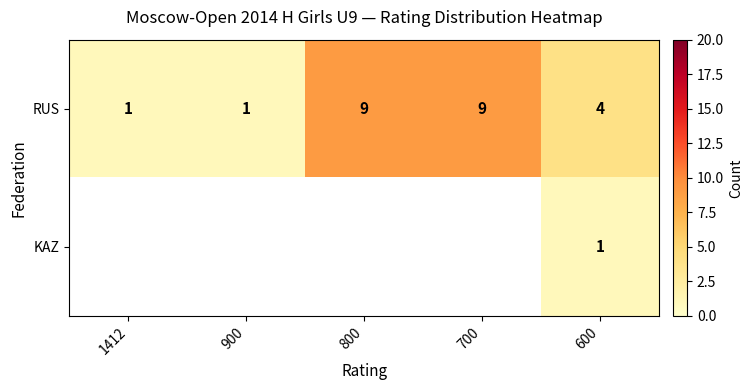

What is the greatest value displayed?

9.0